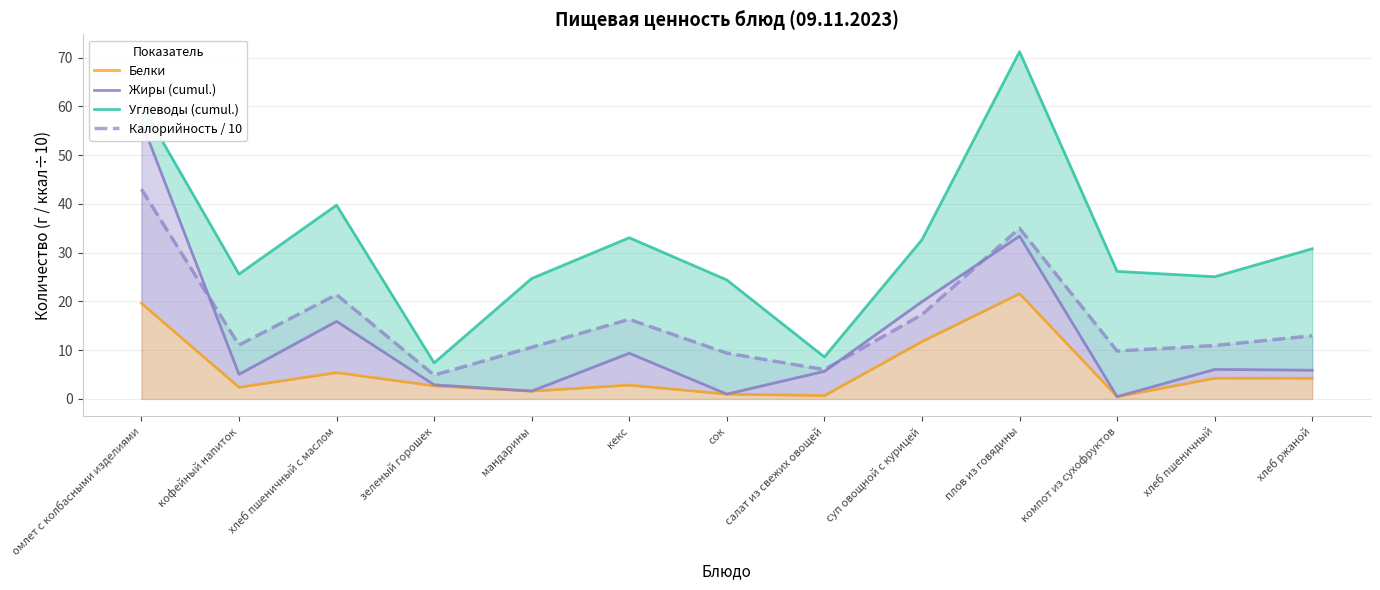

What is the value of the Углеводы (cumul.) point at the 2nd from the left?

25.6